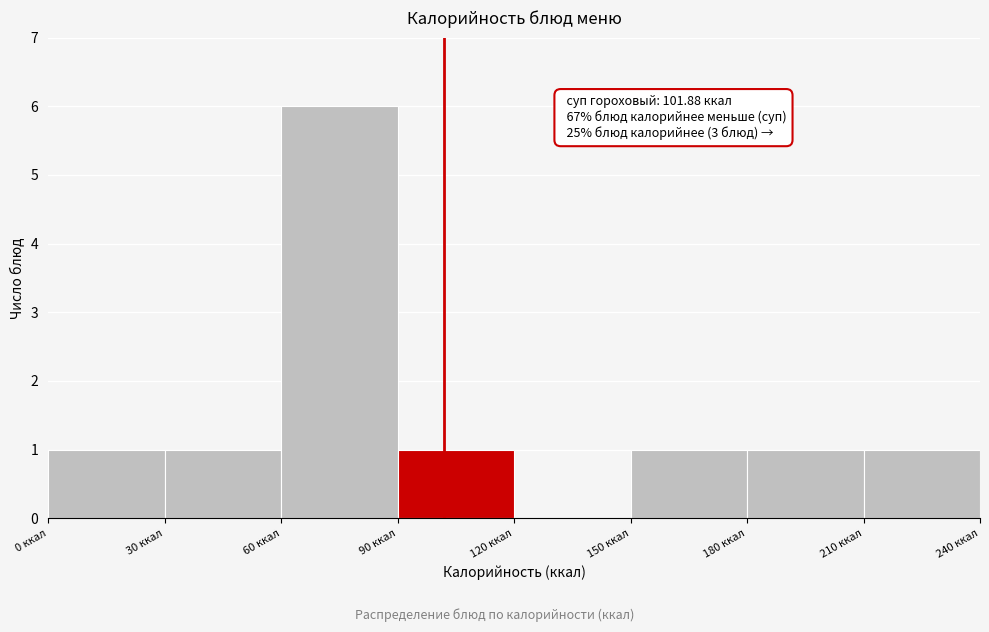

Over which range of the x-axis is the bar tallest?

60 to 90